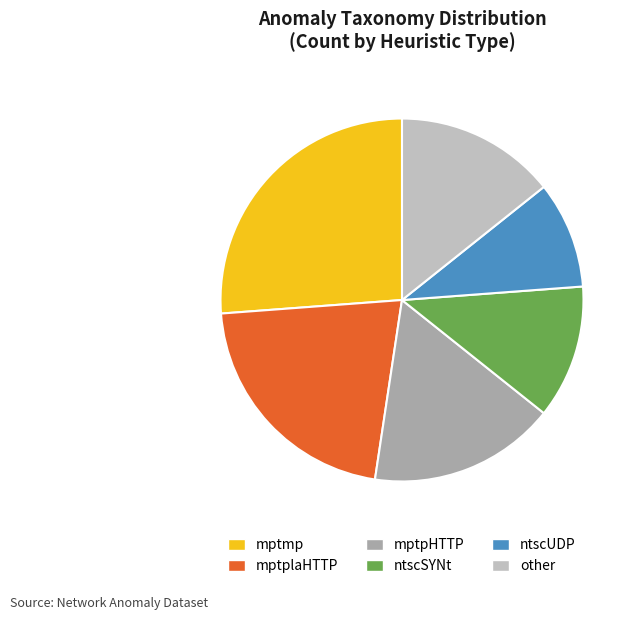

Approximately how many times larger is the value at mptpHTTP compared to mptmp?

0.6